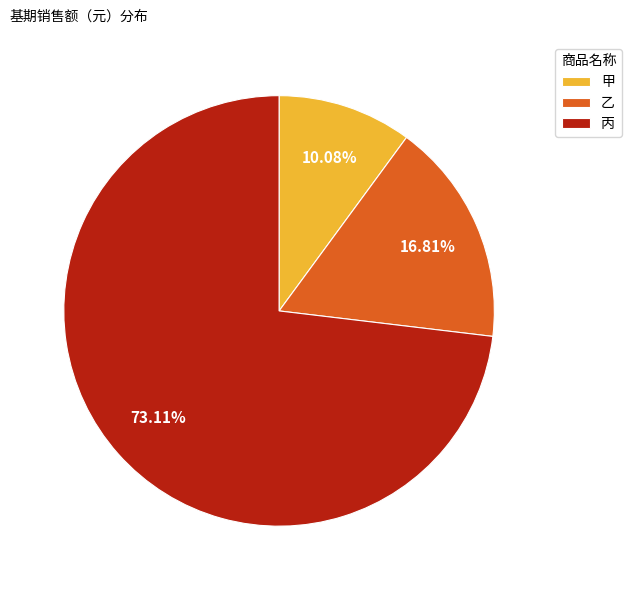

Between 甲 and 乙, which is larger?

乙